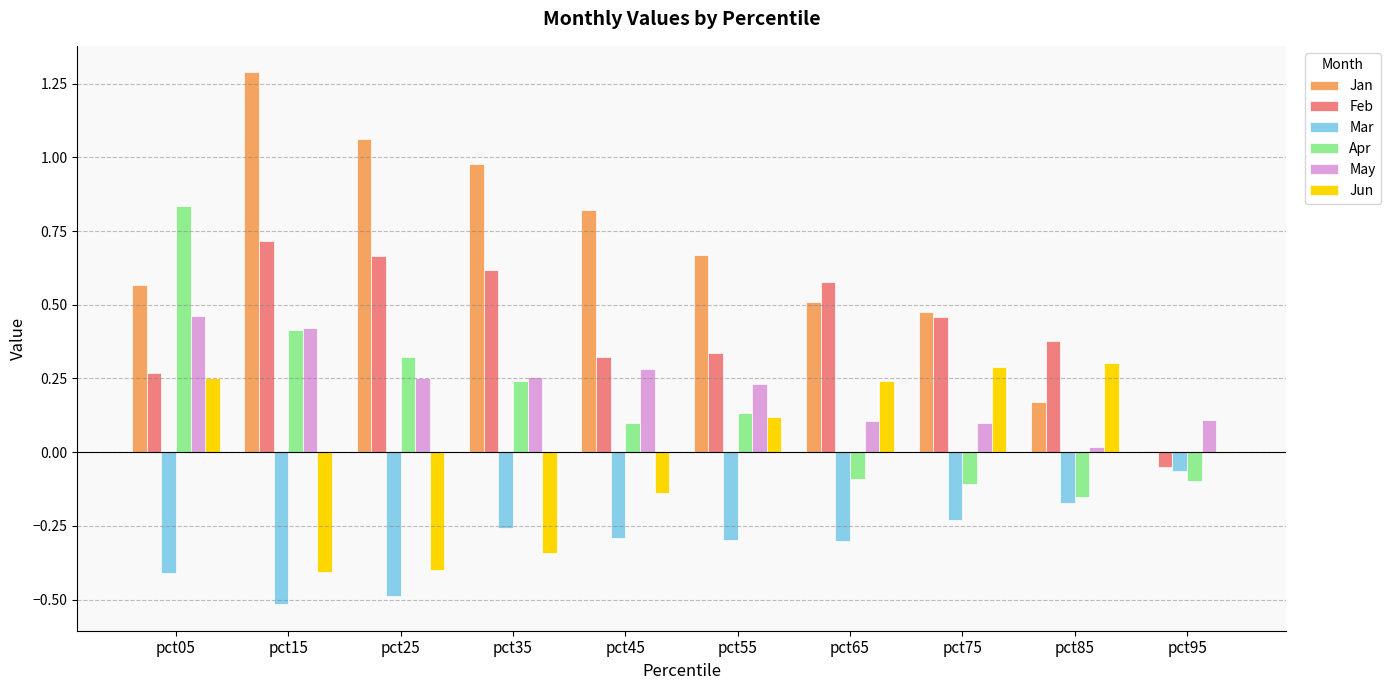

Which series has the largest total across all categories?

Jan